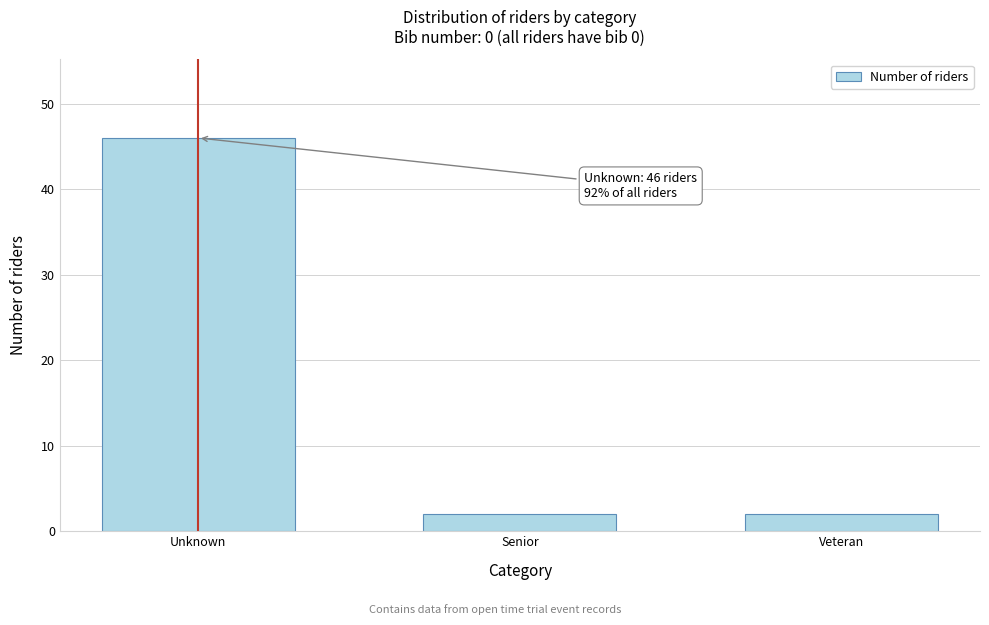

Reading left to right, what are all the values shown in this chart?

46	2	2